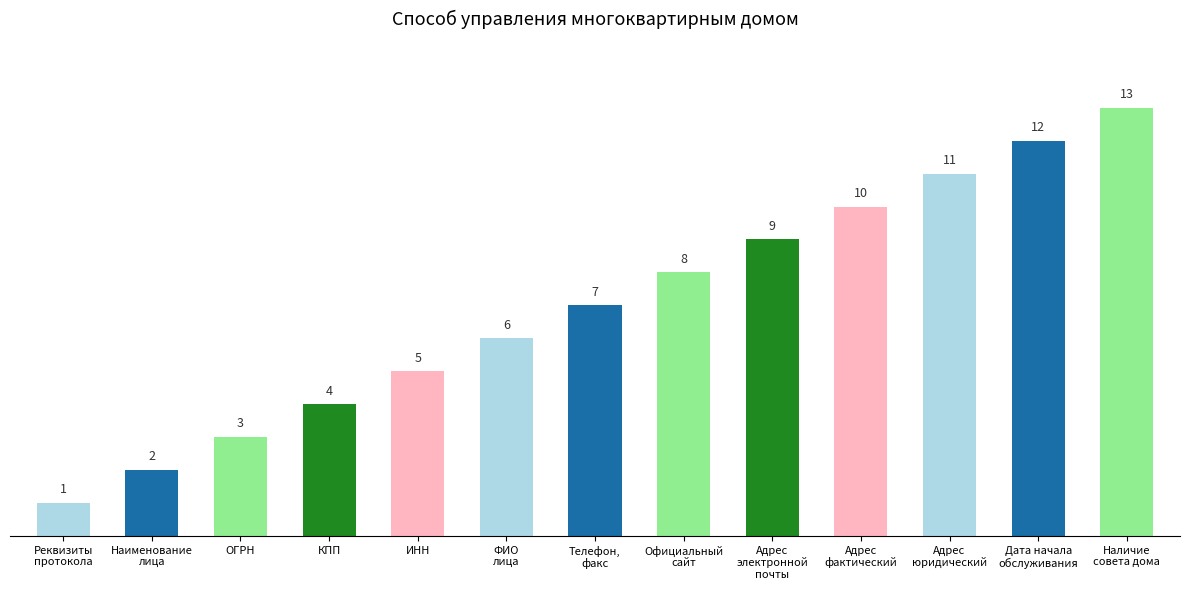

Reading left to right, what are all the values shown in this chart?

Реквизиты
протокола=1	Наименование
лица=2	ОГРН=3	КПП=4	ИНН=5	ФИО
лица=6	Телефон,
факс=7	Официальный
сайт=8	Адрес
электронной
почты=9	Адрес
фактический=10	Адрес
юридический=11	Дата начала
обслуживания=12	Наличие
совета дома=13